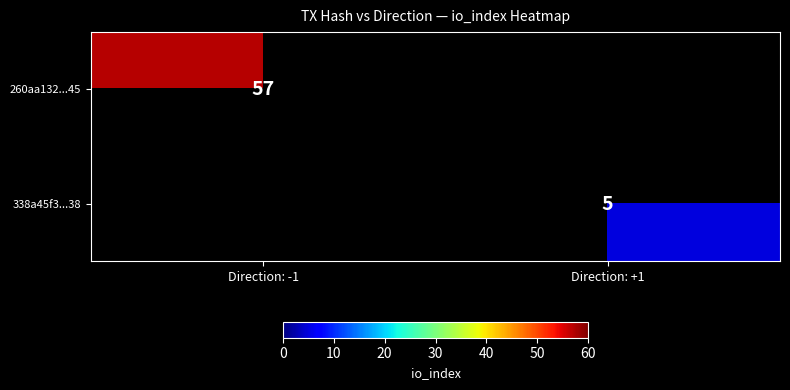

The value of 260aa132...45 at Direction: -1 is 31. True or false?

False